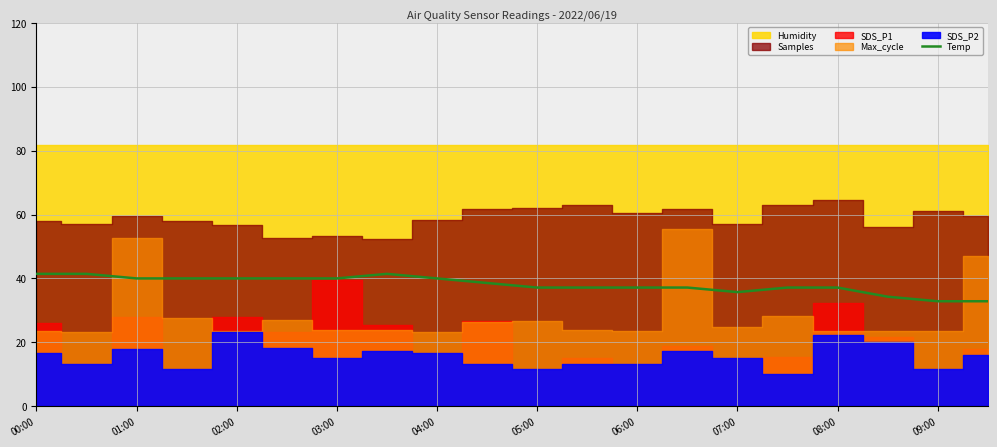

True or false: Temp has a value of 66.2 at 06:00.

False